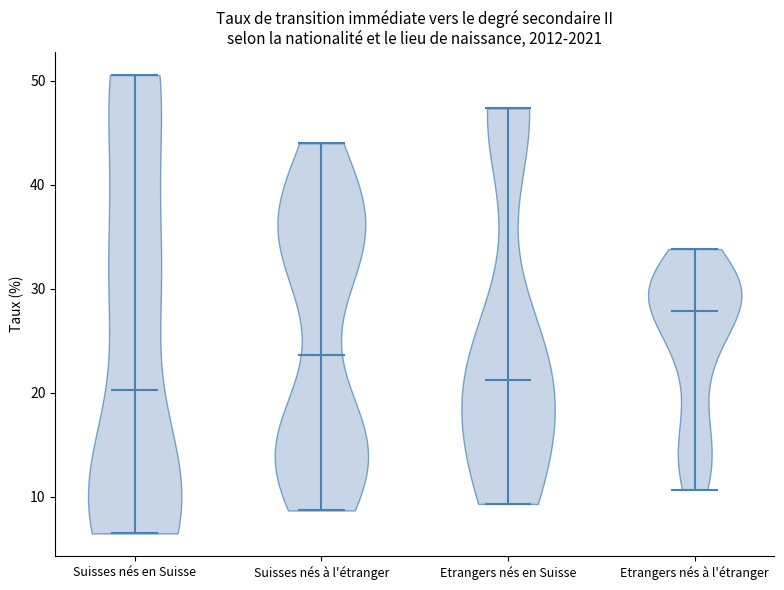

What is the highest point the violin for Etrangers nés en Suisse reaches on the y-axis? The values are not printed on the chart, so give them approximately, as read against the axis.

47